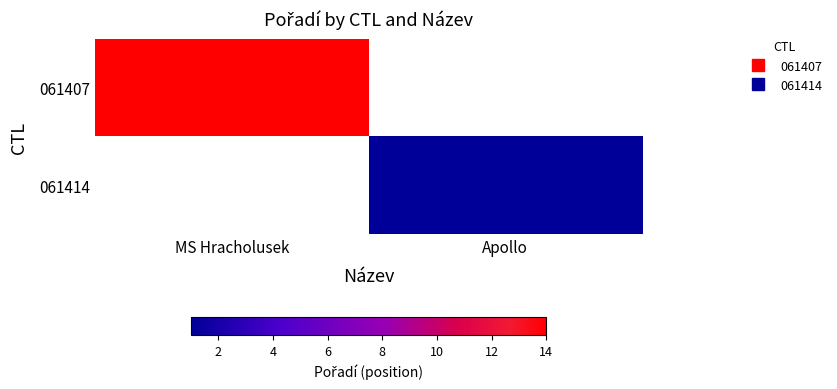

How many values in 061407 are above zero?

1